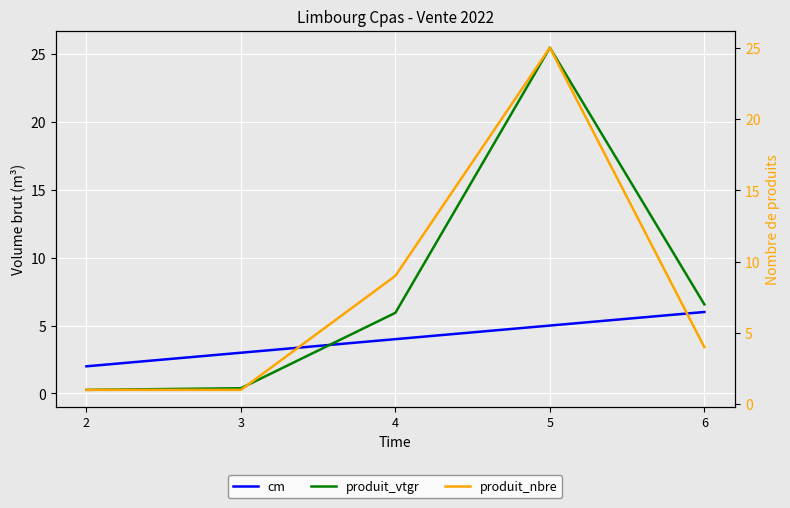

How many data points in produit_nbre are above 4?

2